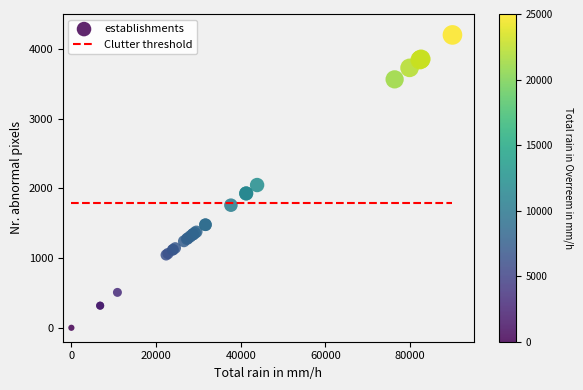

What Y value in the scatter plot is closest to 2100?

2047.0